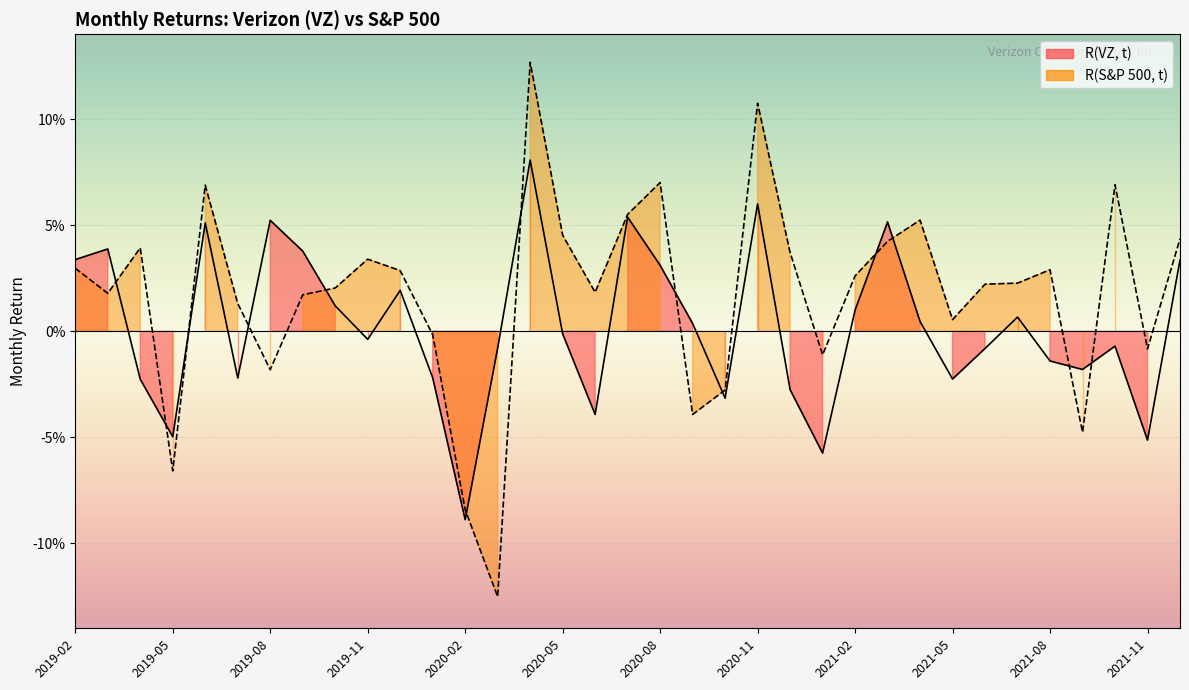

At which label does R(S&P 500, t) reach its peak?

14